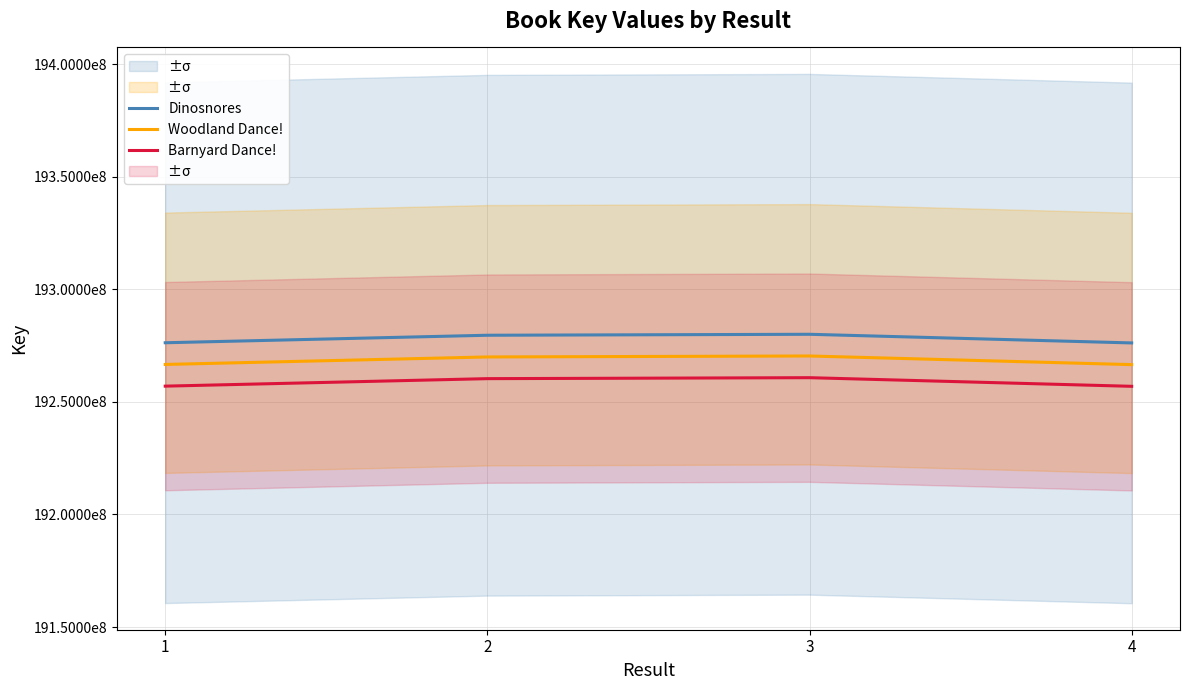

Which has a higher value, 3 or 2?

3